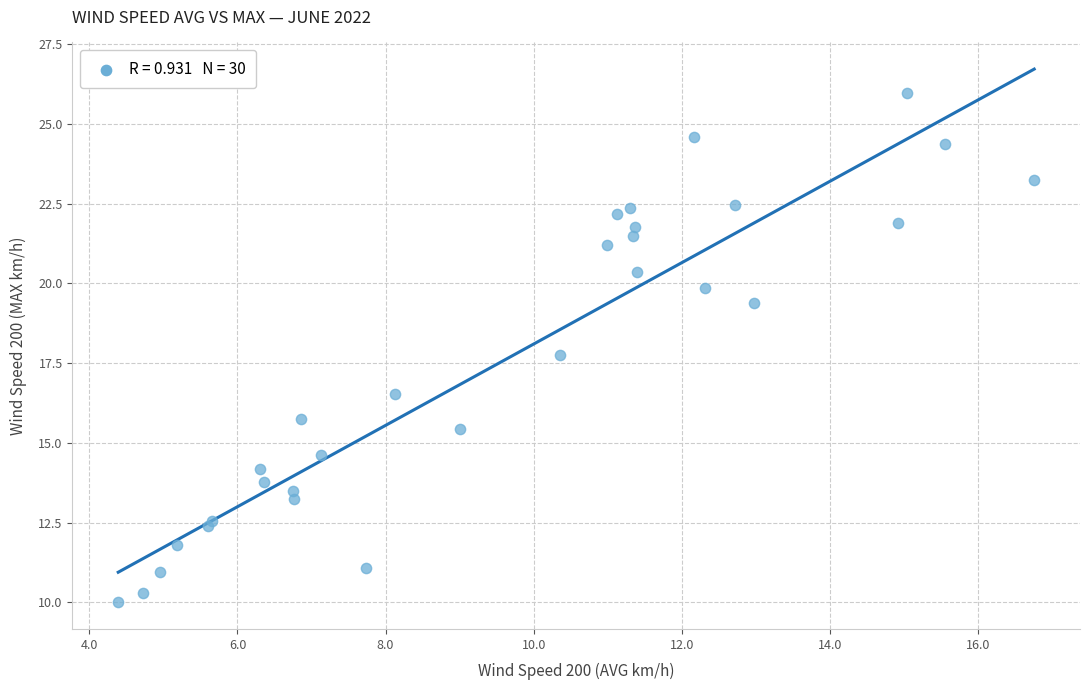

What Y value in the scatter plot is closest to 17?

16.5